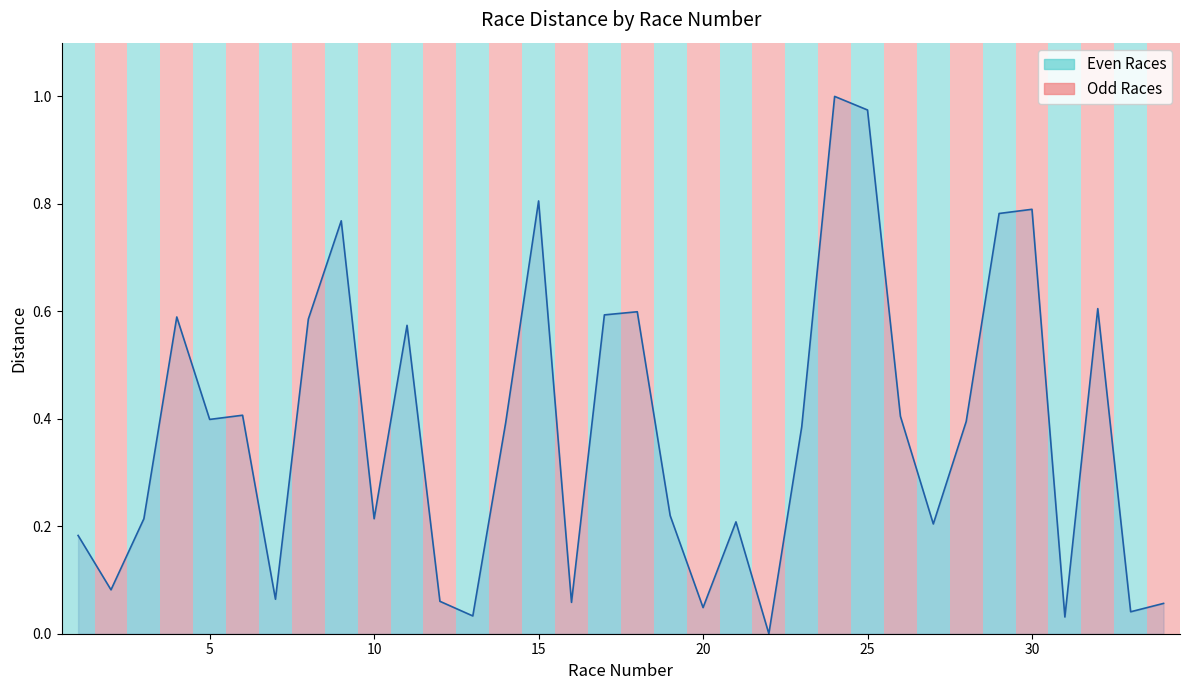

How many lines are shown in the chart?

1